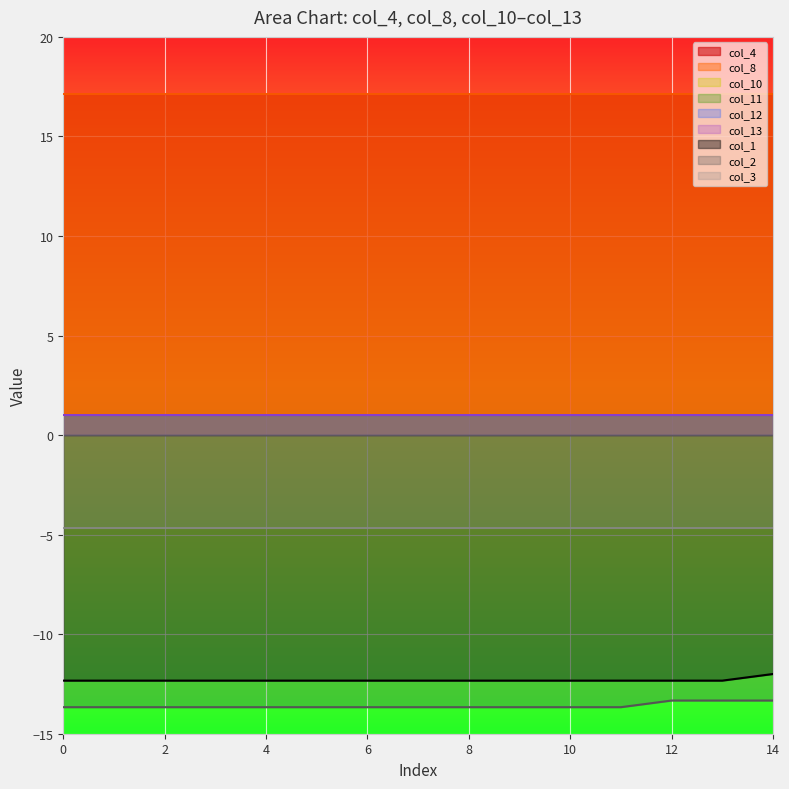

Read the col_4 value at 2.

17.1